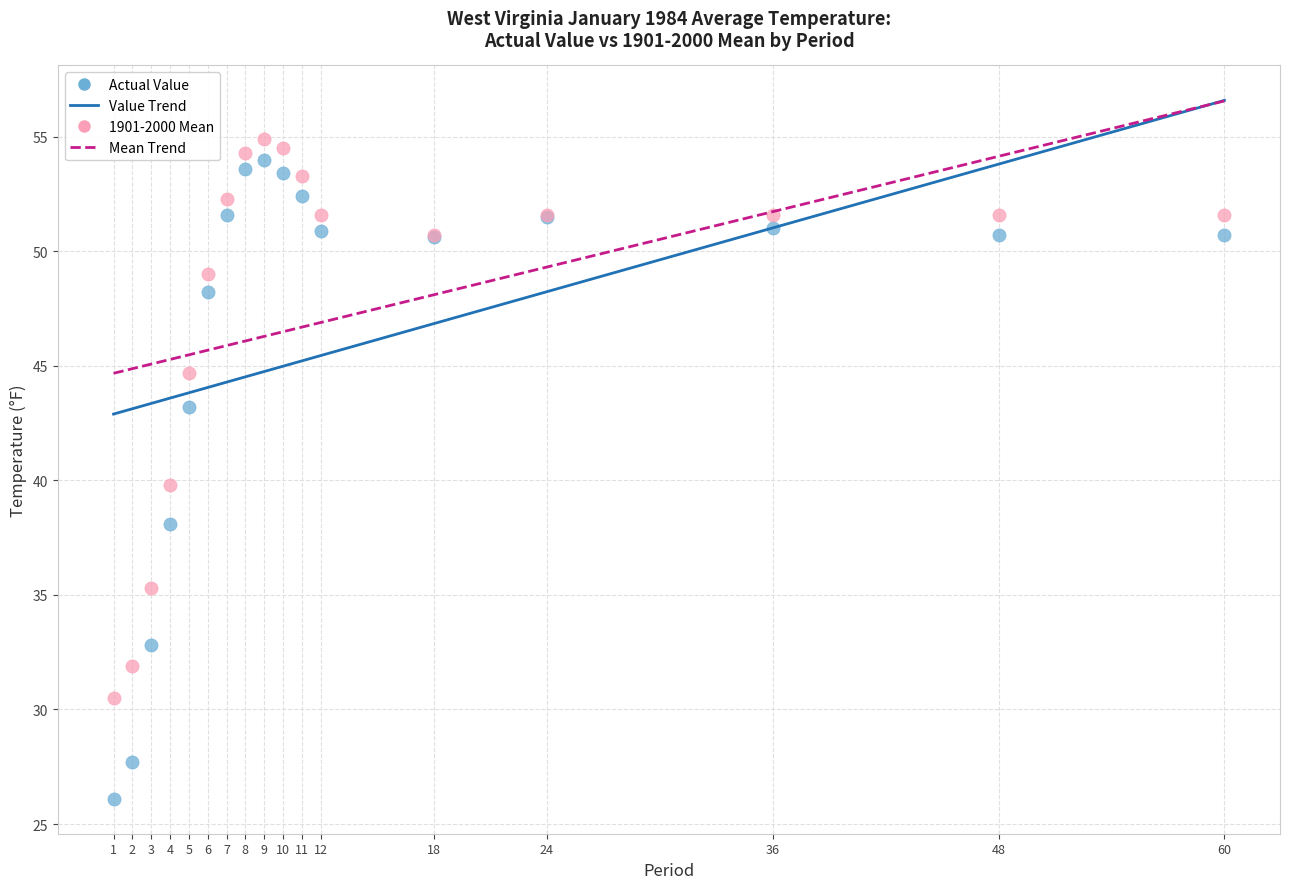

In the 1901-2000 Mean series, what Y value is closest to 42?

39.8